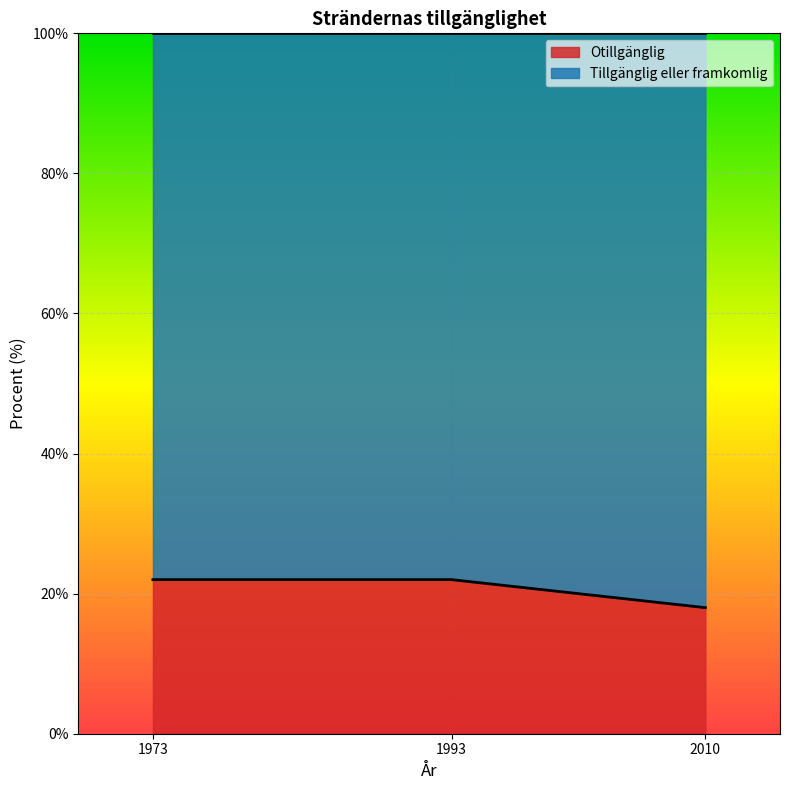

What is the smallest value displayed?

18